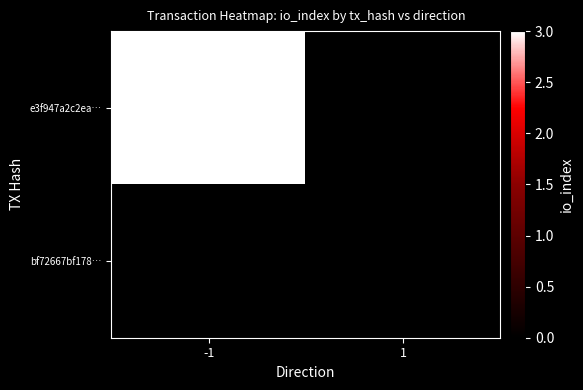

Which series has the widest spread of values?

e3f947a2c2ea…